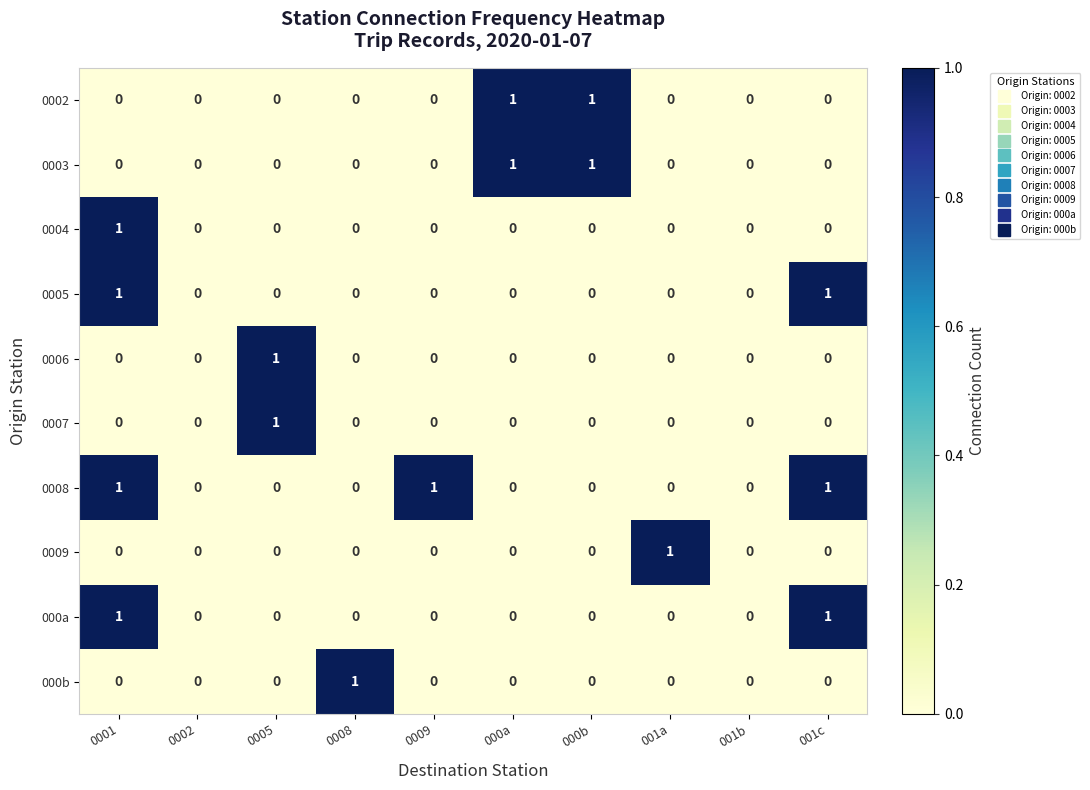

Which series changed the most between 0002 and 0009?

0008